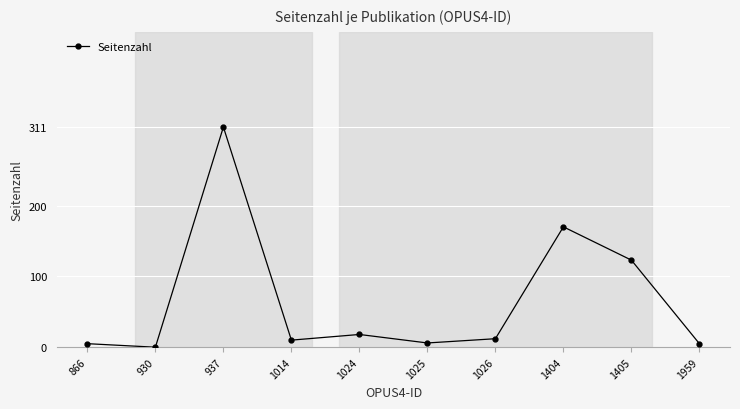

What is the change in value from 1405 to 1959?

-118